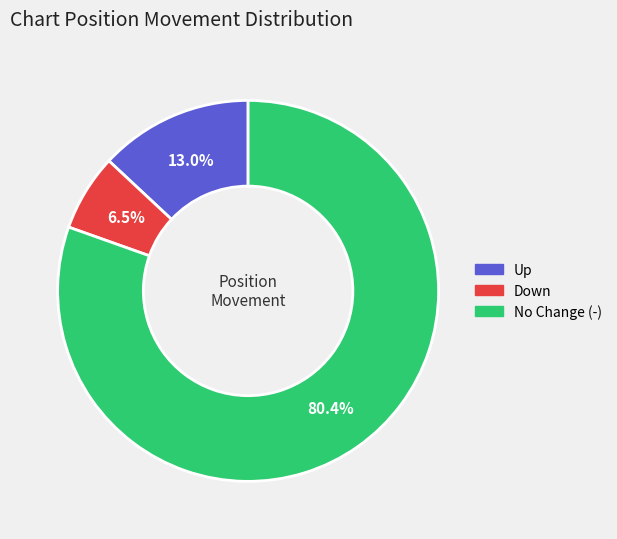

Count the number of slices in the pie.

3